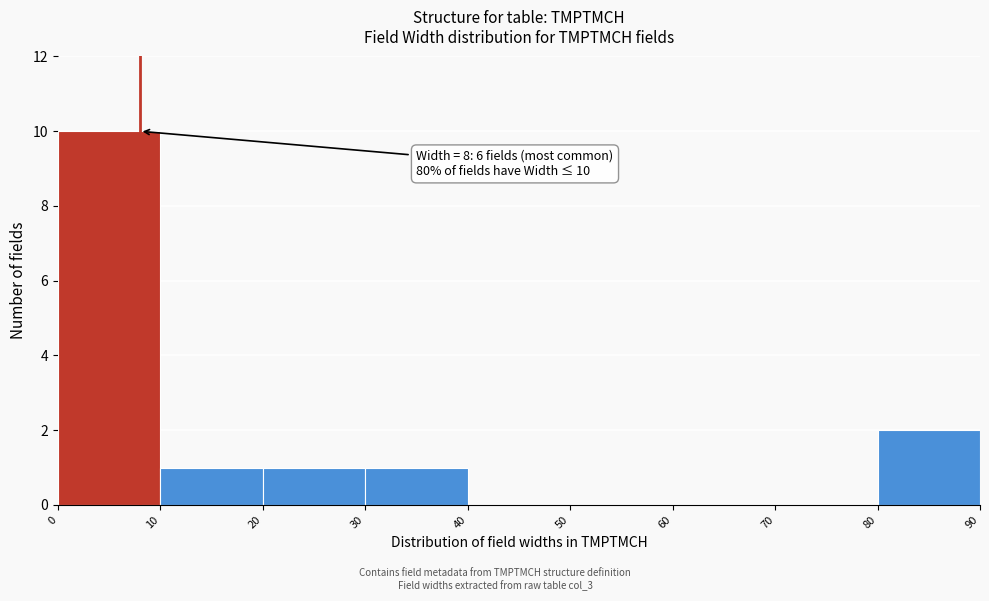

Which range on the x-axis has the tallest bar?

0 to 10